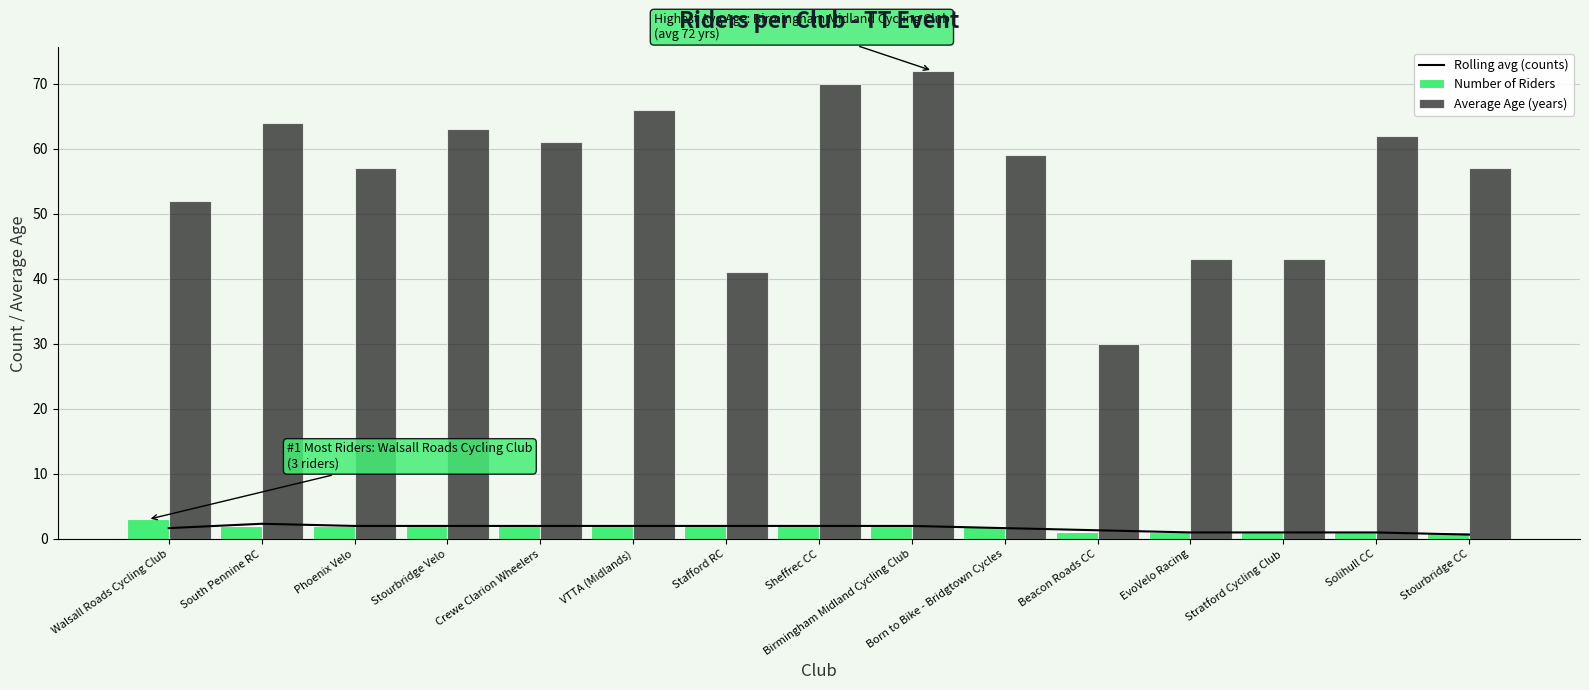

Which series has the widest spread of values?

Average Age (years)